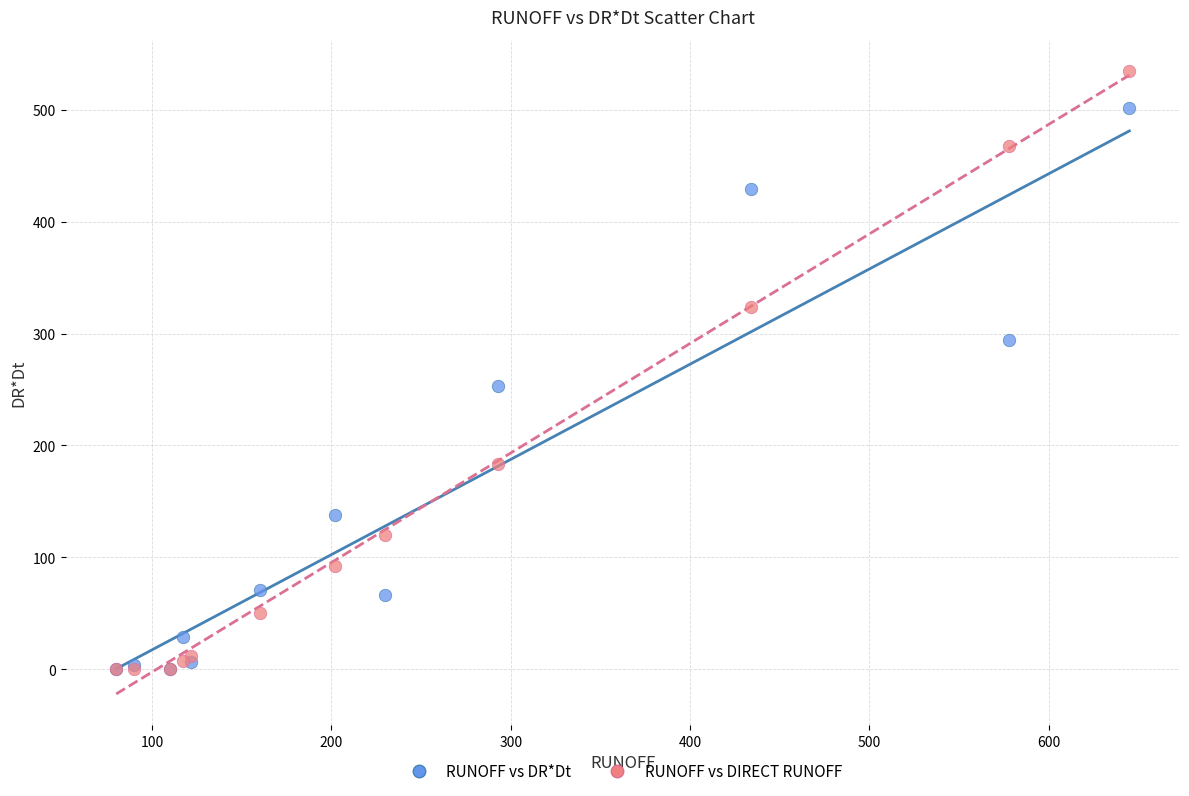

Which series contains the highest Y value?

RUNOFF vs DIRECT RUNOFF